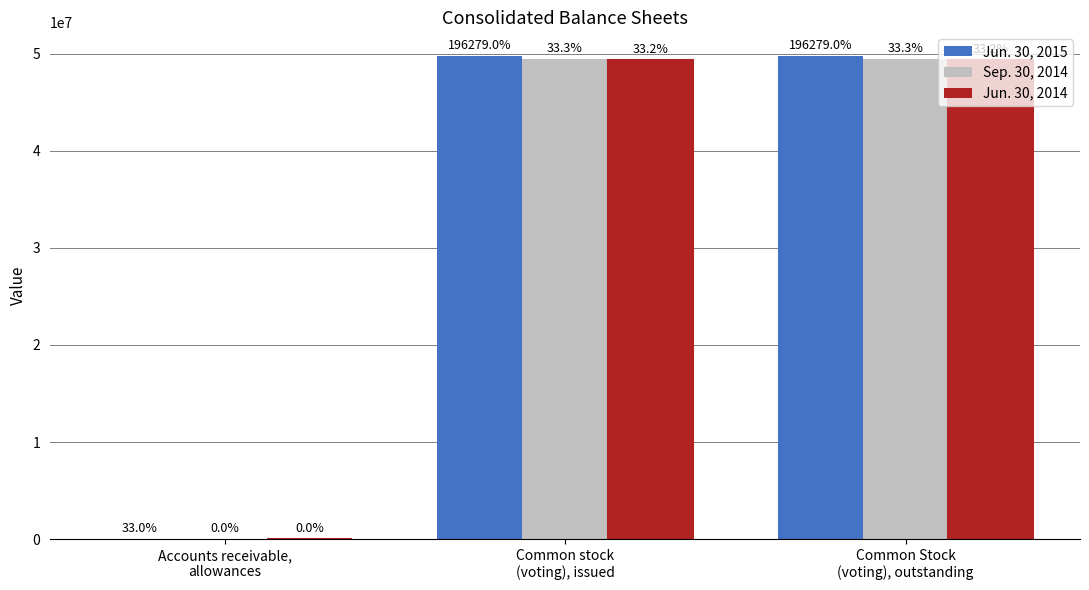

What is the difference between the Jun. 30, 2014 values at Common stock
(voting), issued and Accounts receivable,
allowances?

49325630